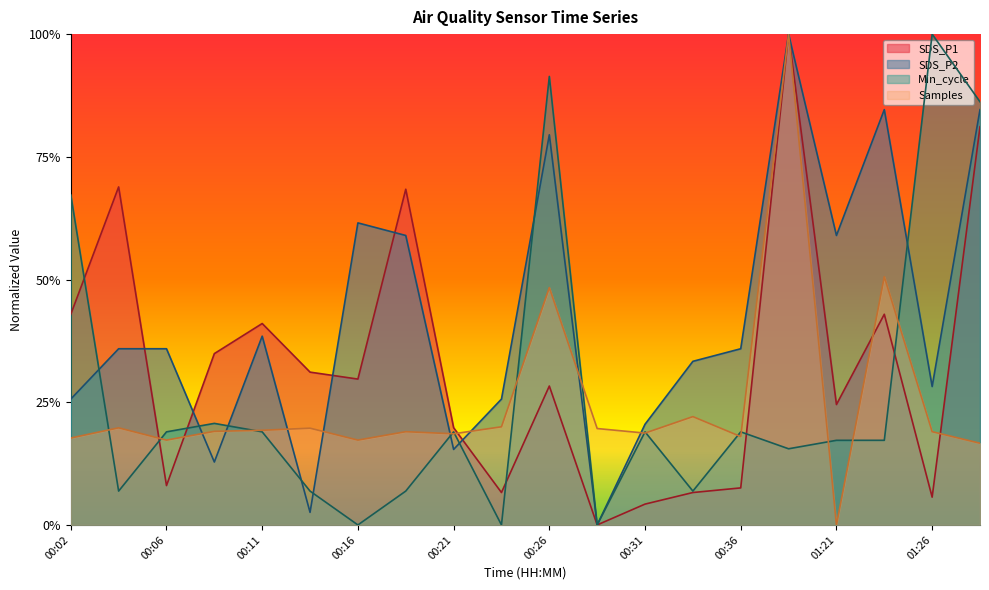

Is the value of Samples at 00:26 greater than the value of SDS_P2 at 00:02?

Yes